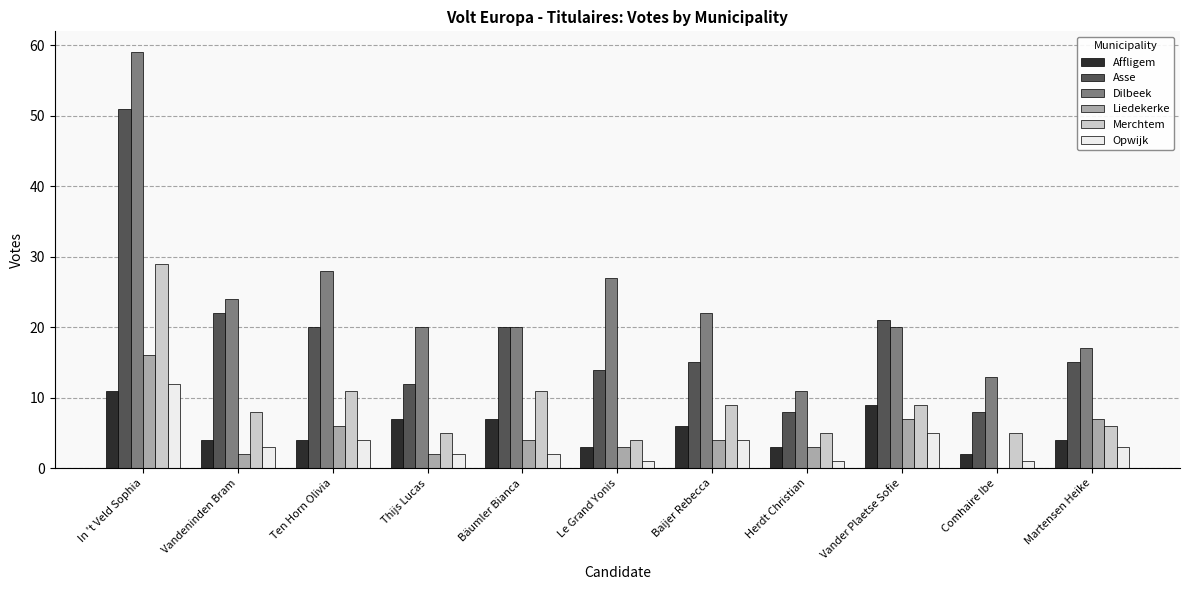

Where is Opwijk nearest to the value 6?

Vander Plaetse Sofie